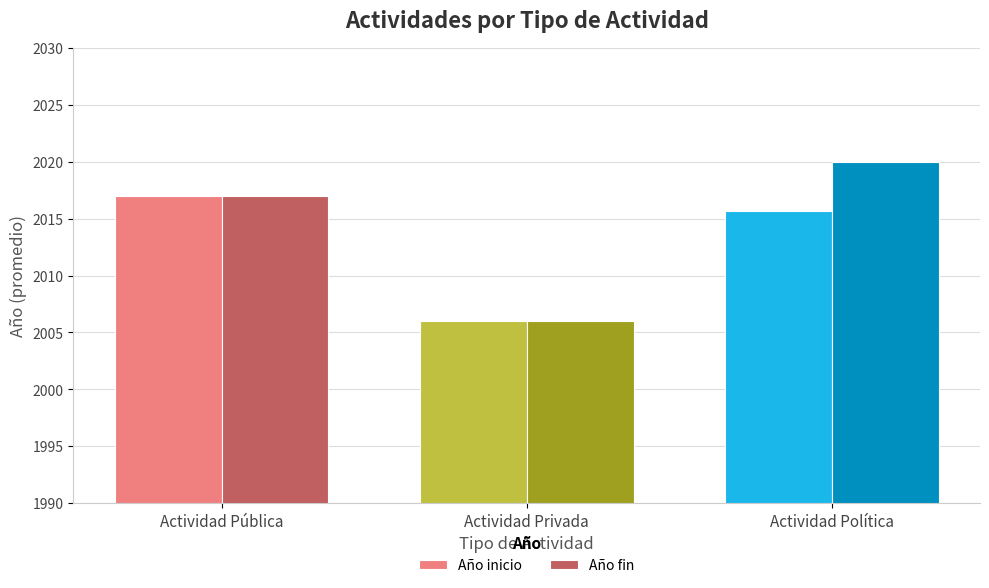

Reading left to right, what are all the values shown in this chart?

Año inicio: Actividad Pública=2017.0	Actividad Privada=2006.0	Actividad Política=2015.7
Año fin: Actividad Pública=2017.0	Actividad Privada=2006.0	Actividad Política=2020.0